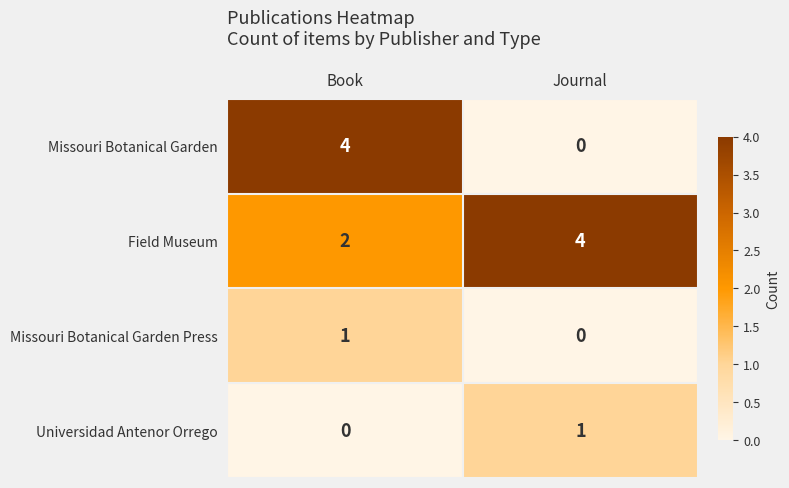

What is the sum of the Missouri Botanical Garden values at Journal and Book?

4